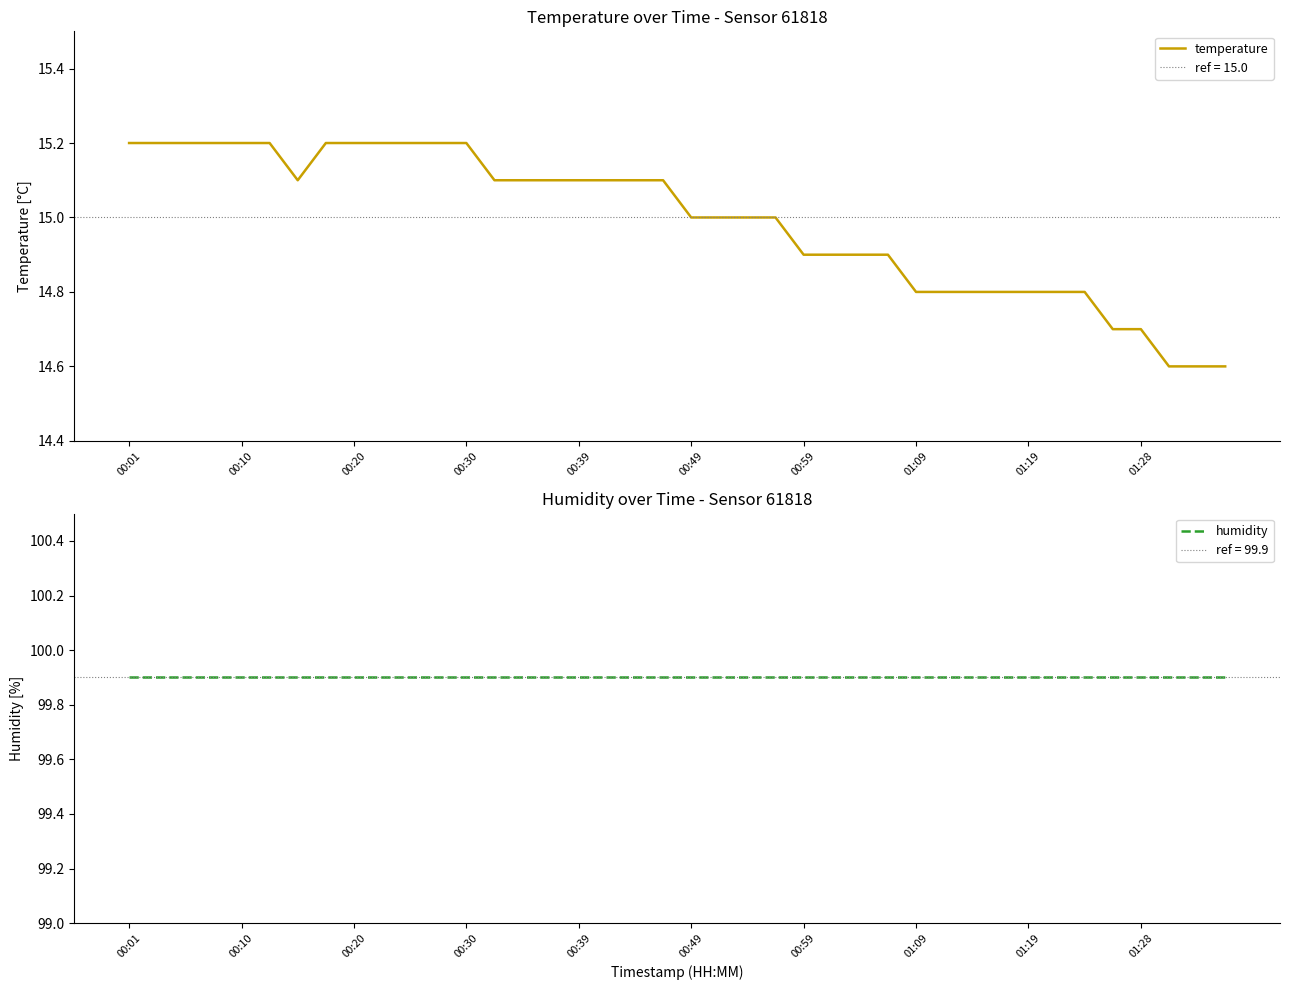

True or false: temperature has more than 2 points higher than both neighbors.

False